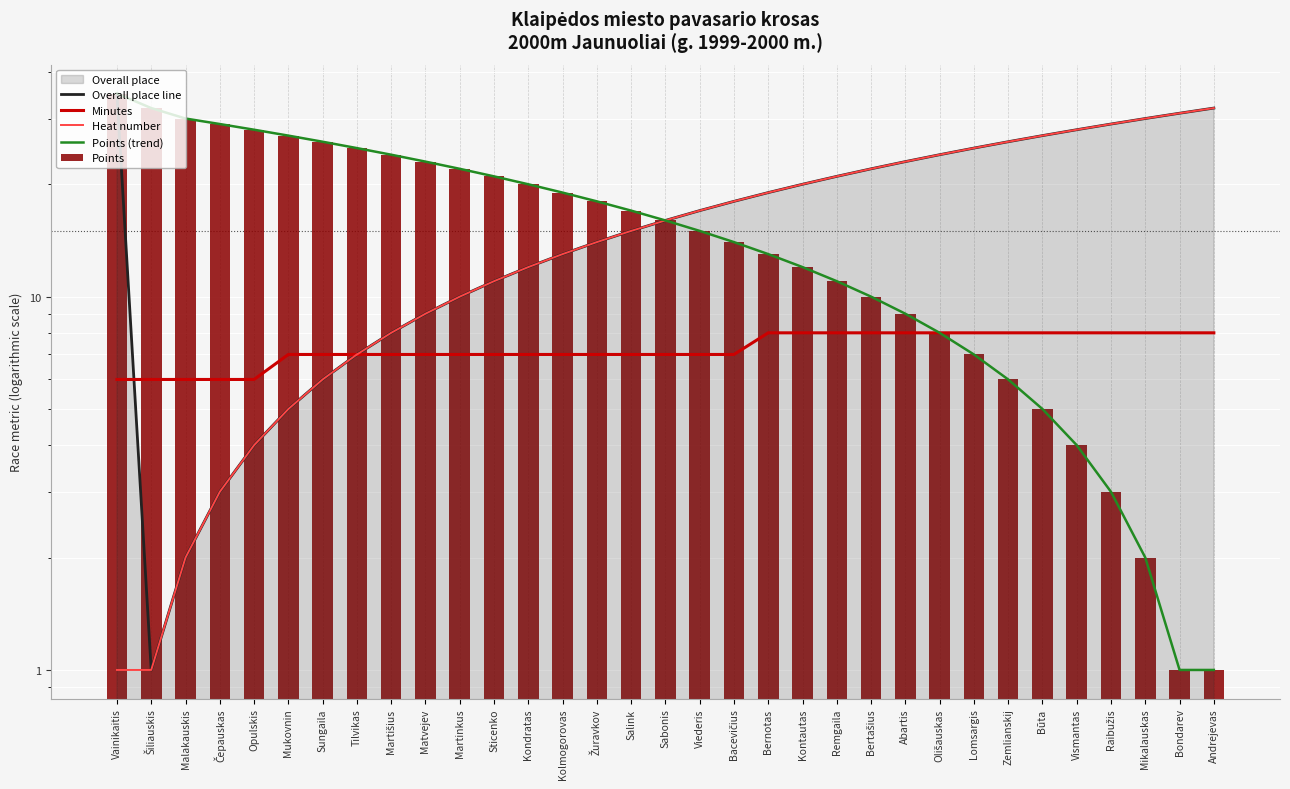

Are the bars grouped side by side (vs. stacked)?

Yes